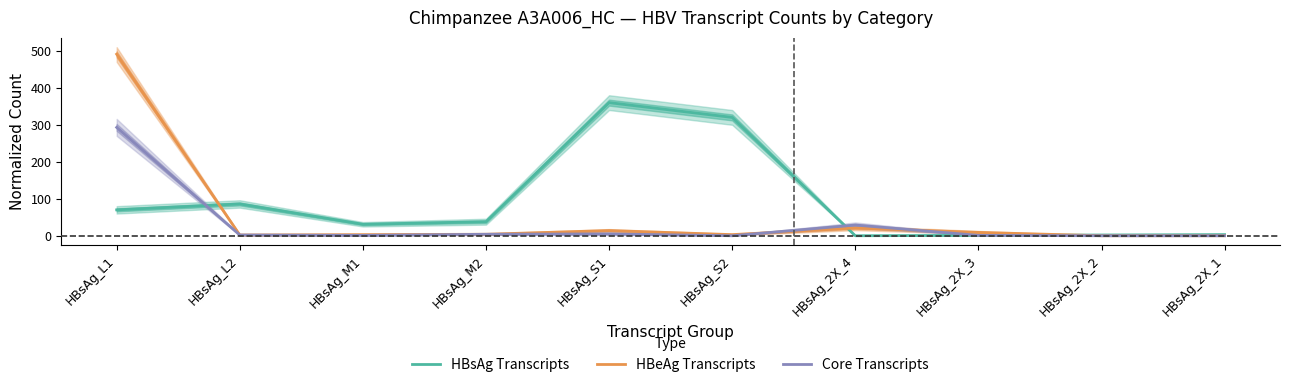

Does the chart have visible grid lines?

No